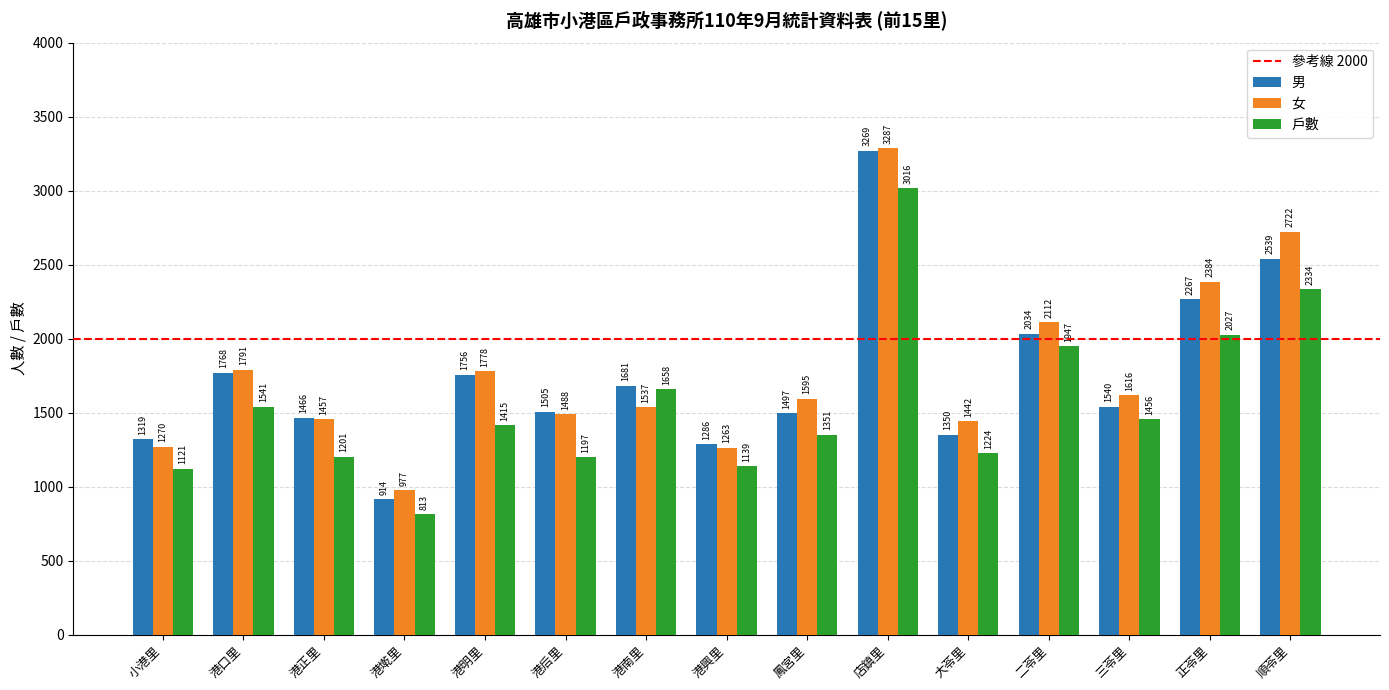

Does the chart contain stacked bars?

No